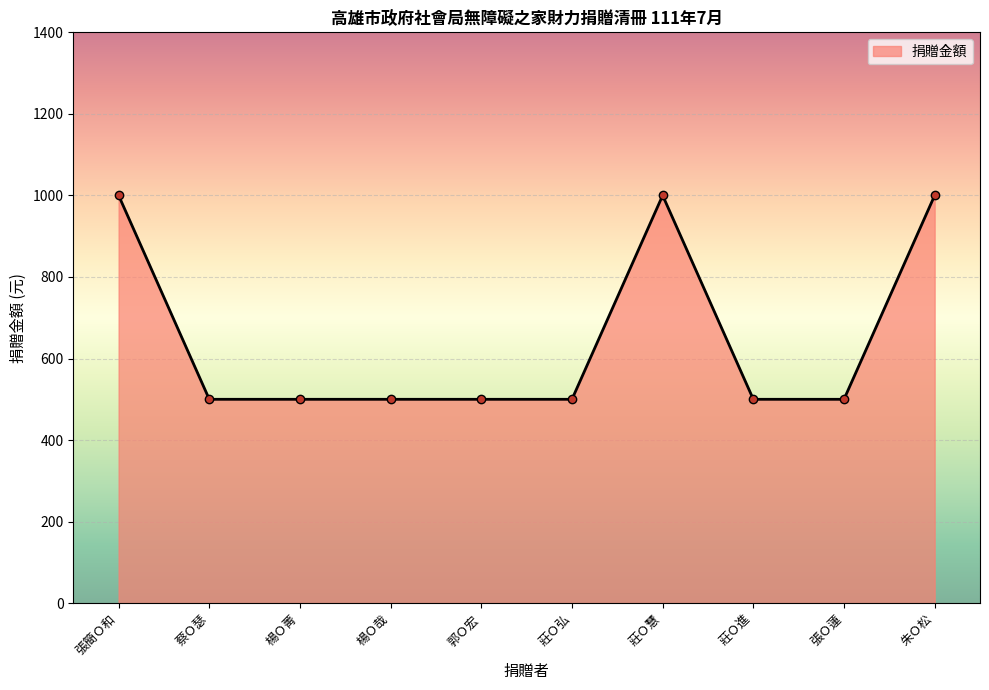

Reading left to right, transcribe all the data shown in this chart.

張簡Ｏ和=1000	蔡Ｏ瑟=500	楊Ｏ菁=500	楊Ｏ哉=500	郭Ｏ宏=500	莊Ｏ弘=500	莊Ｏ慧=1000	莊Ｏ進=500	張Ｏ蓮=500	朱Ｏ松=1000